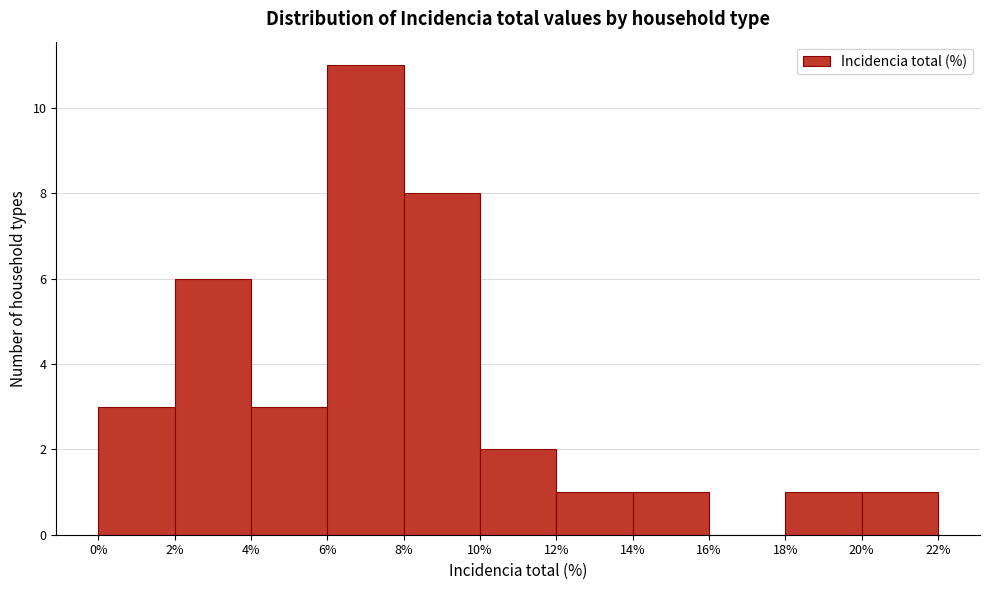

Reading left to right, list every bar in this chart as the range it spans on the x-axis followed by its height. The values are not printed on the chart, so give them approximately, as read against the axis.

0% to 2%: 3
2% to 4%: 6
4% to 6%: 3
6% to 8%: 11
8% to 10%: 8
10% to 12%: 2
12% to 14%: 1
14% to 16%: 1
16% to 18%: 0
18% to 20%: 1
20% to 22%: 1